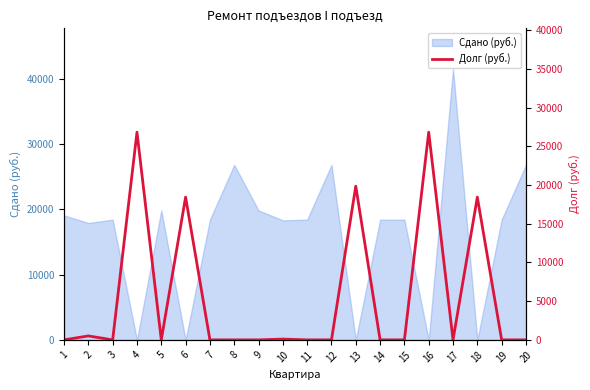

List the labels in order of value, smallest first.

1, 3, 5, 7, 8, 9, 11, 12, 14, 15, 17, 19, 20, 10, 2, 6, 18, 13, 4, 16